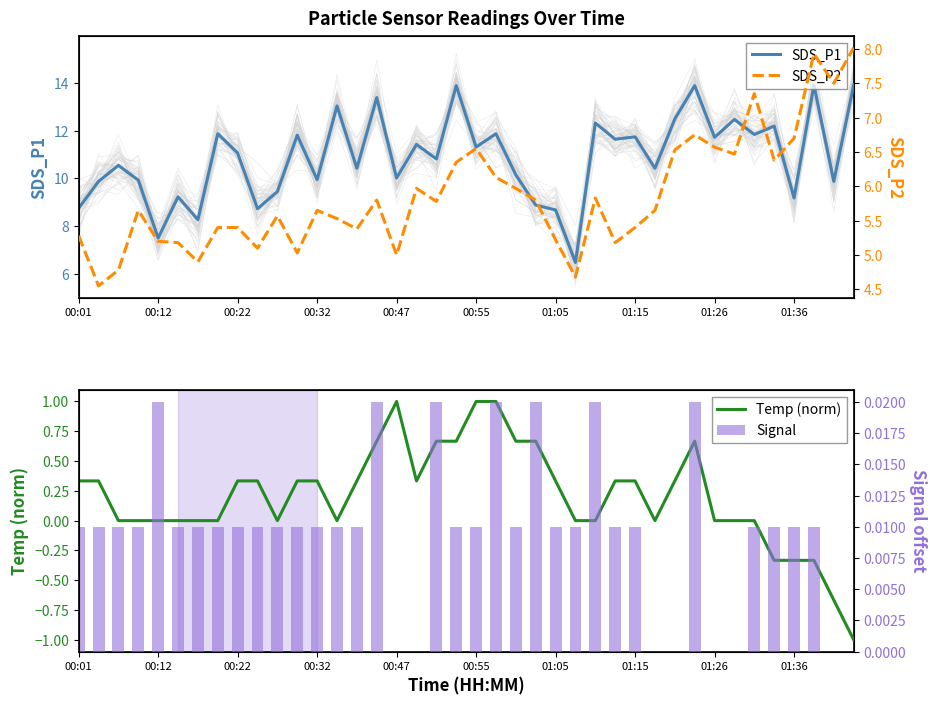

True or false: SDS_P2 has a value of 5.5 at 13.

True